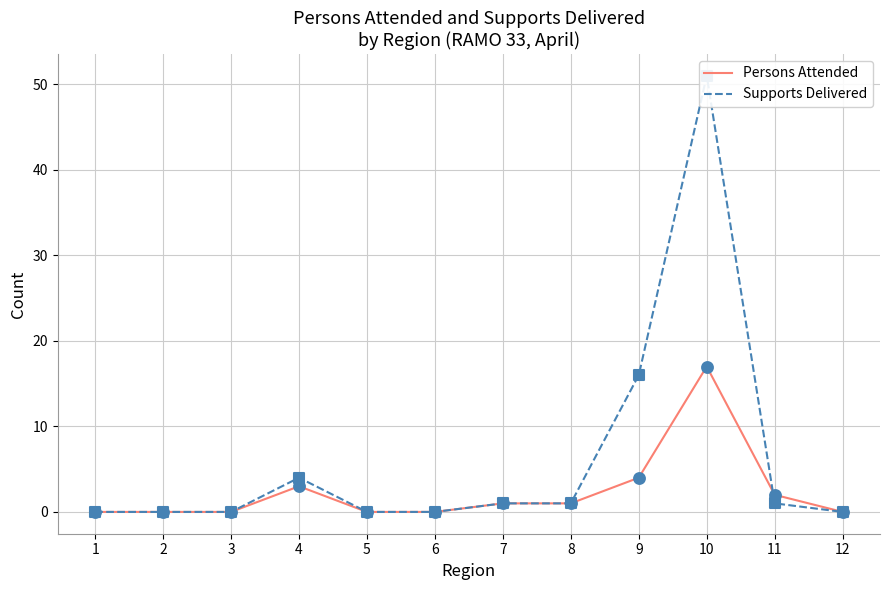

Is the value of Persons Attended at 10 greater than the value of Supports Delivered at 3?

Yes